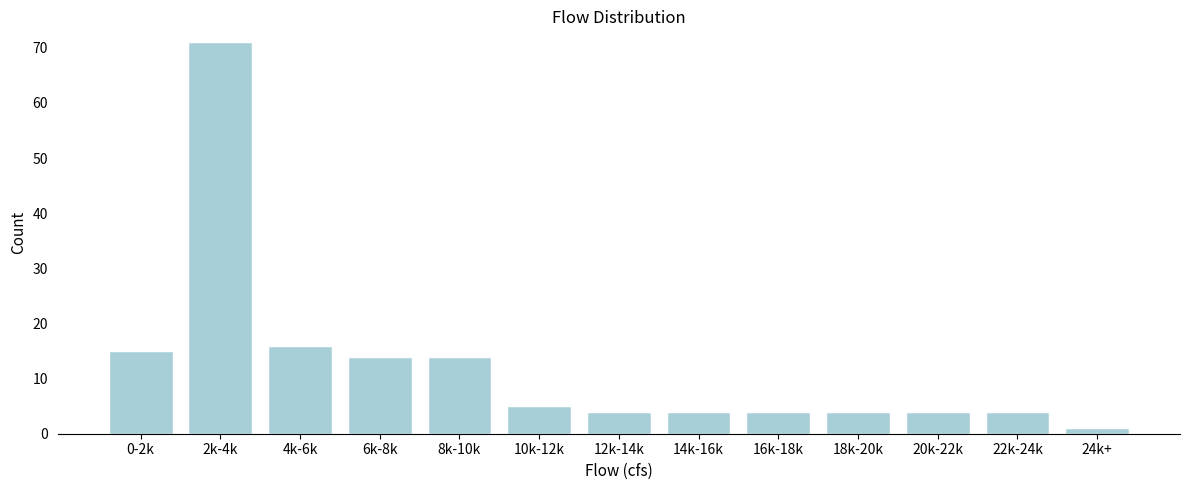

Reading left to right, what are all the values shown in this chart?

15	71	16	14	14	5	4	4	4	4	4	4	1